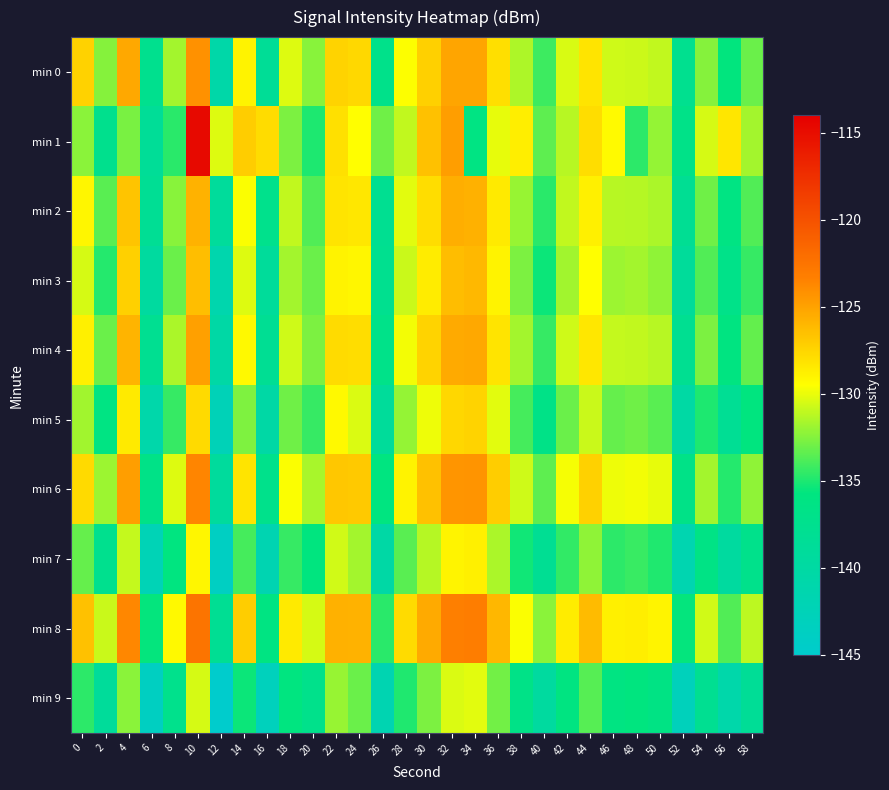

Between 18 and 38, which series saw the biggest shift?

min 1